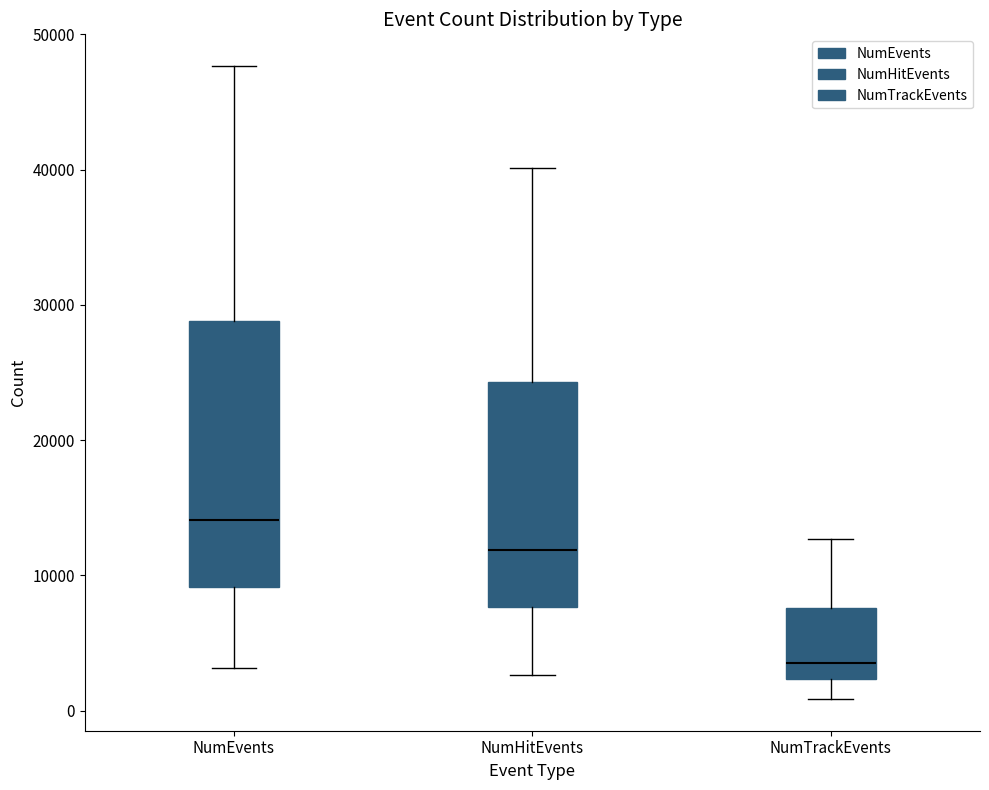

Where is the lower edge of the box for NumHitEvents on the y-axis? The values are not printed on the chart, so give them approximately, as read against the axis.

8000